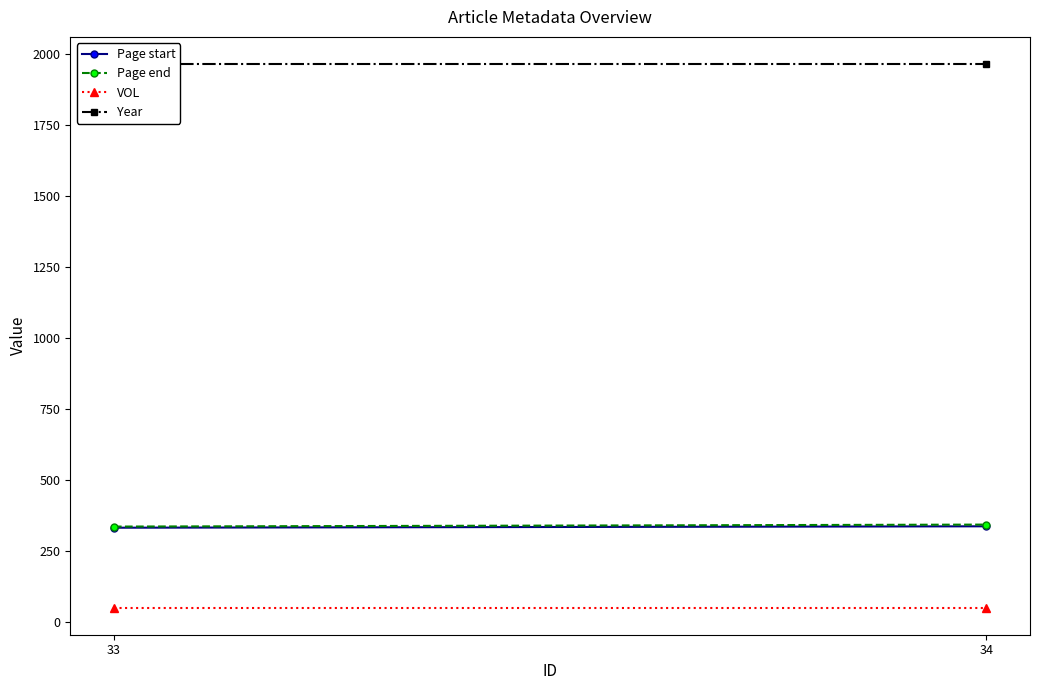

Where is VOL nearest to the value 52?

33